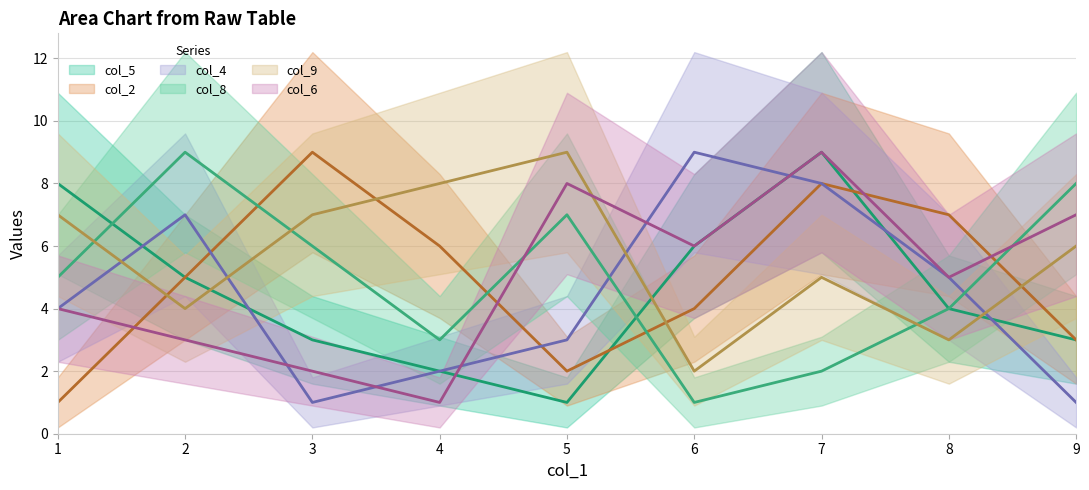

What is the minimum value for col_5?

1